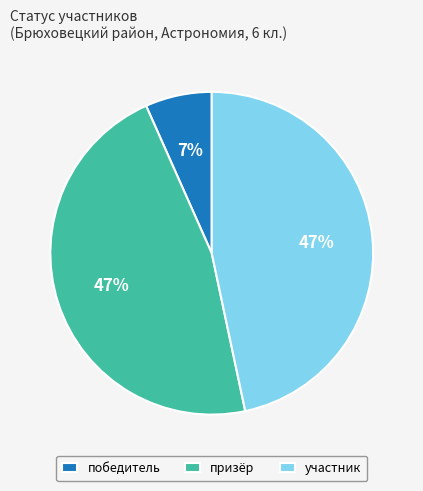

Does призёр account for over 50% of the chart?

No